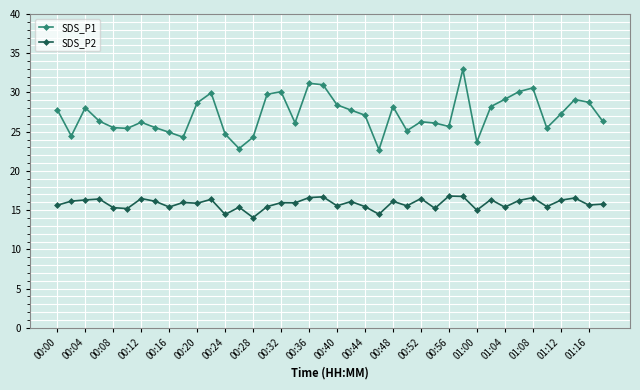

What is the value of the SDS_P2 point at the 21st from the left?

15.6